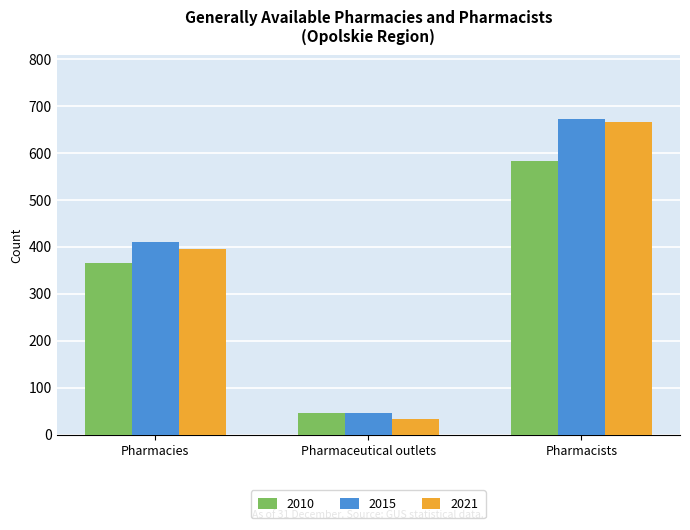

How many series are shown in this chart?

3